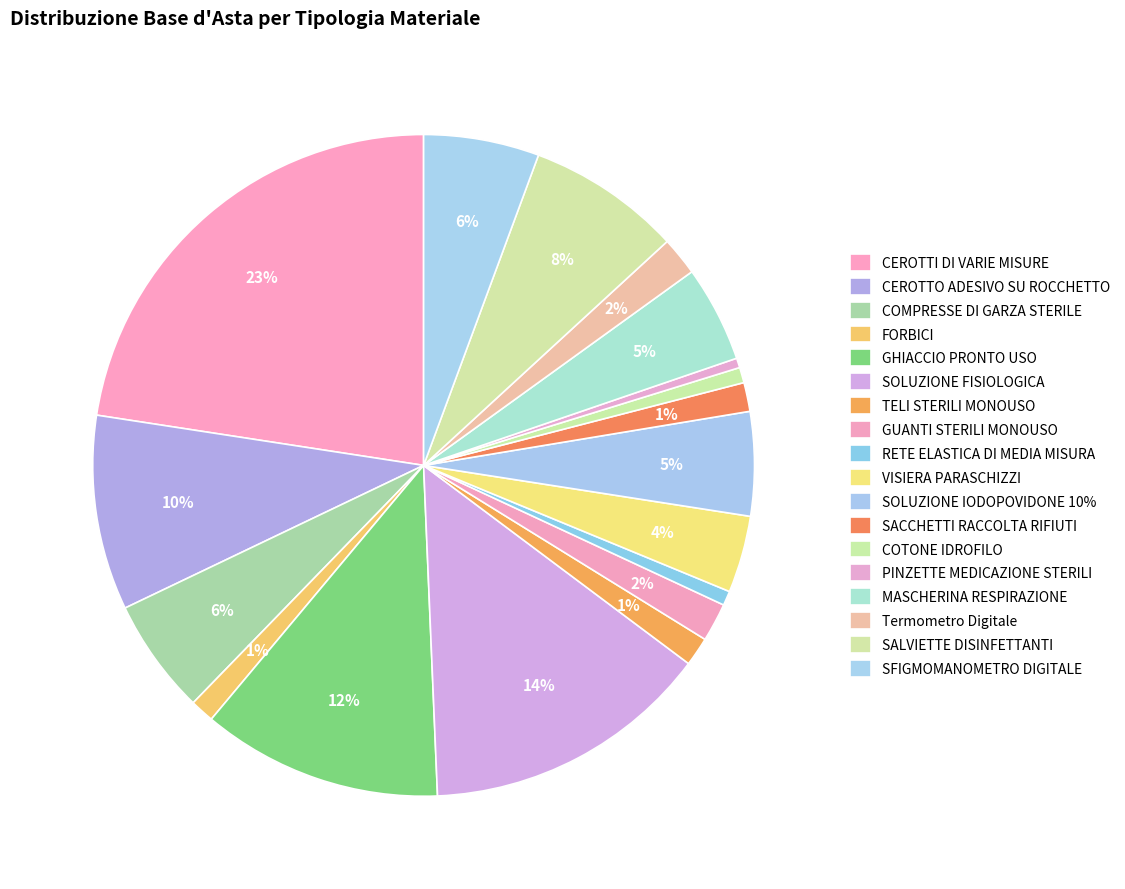

Rank the categories by value from highest to lowest.

CEROTTI DI VARIE MISURE, SOLUZIONE FISIOLOGICA, GHIACCIO PRONTO USO, CEROTTO ADESIVO SU ROCCHETTO, SALVIETTE DISINFETTANTI, COMPRESSE DI GARZA STERILE, SFIGMOMANOMETRO DIGITALE, SOLUZIONE IODOPOVIDONE 10%, MASCHERINA RESPIRAZIONE, VISIERA PARASCHIZZI, GUANTI STERILI MONOUSO, Termometro Digitale, TELI STERILI MONOUSO, SACCHETTI RACCOLTA RIFIUTI, FORBICI, COTONE IDROFILO, RETE ELASTICA DI MEDIA MISURA, PINZETTE MEDICAZIONE STERILI